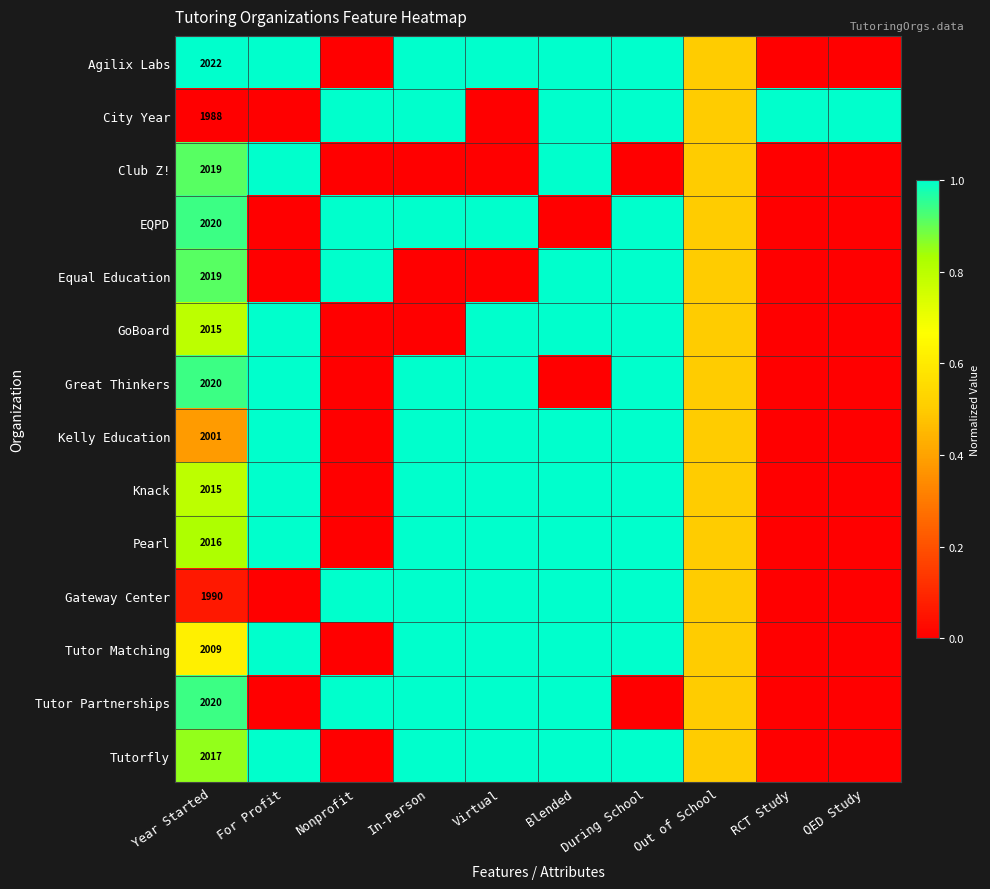

What is the spread (max minus min) of values at Year Started?

34.0